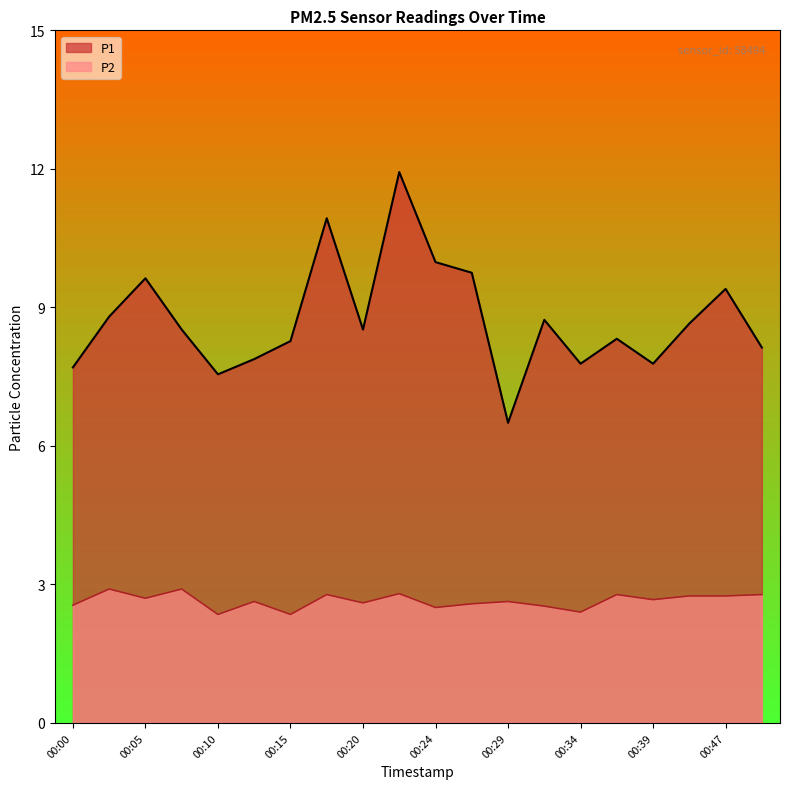

How many interior local valleys does the P2 series have?

7